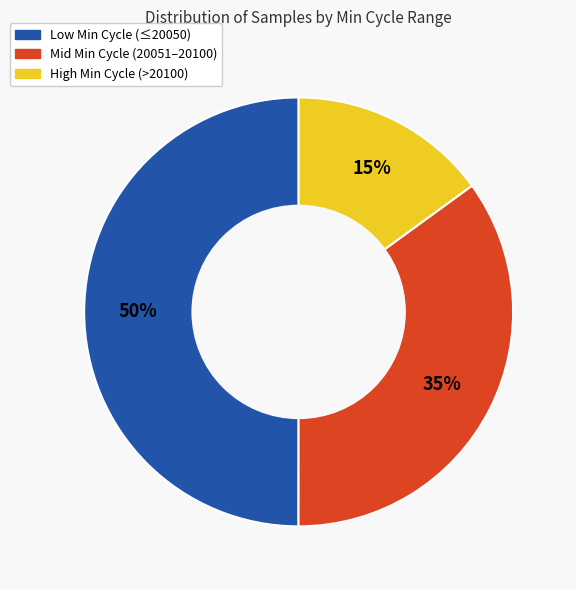

To the nearest percent, what is the average slice percentage?

33%